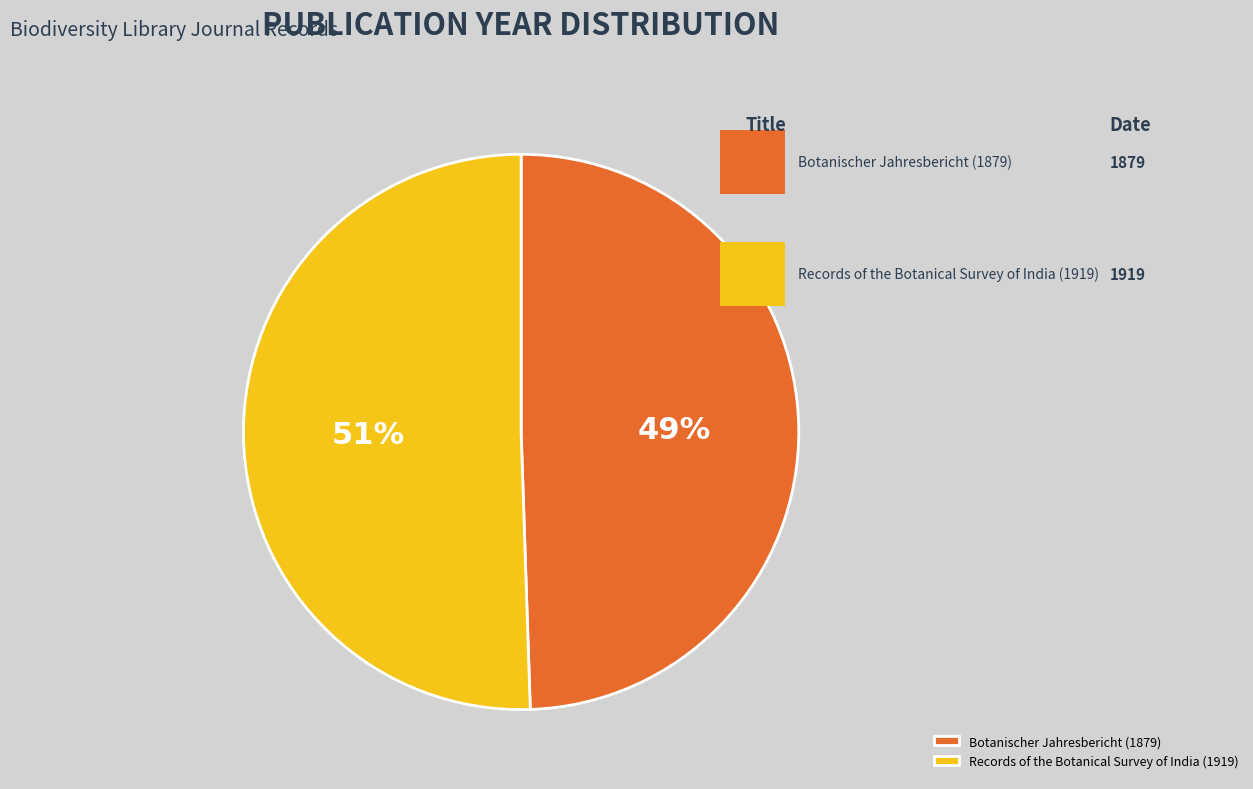

Is the sum of Records of the Botanical Survey of India (1919) and Botanischer Jahresbericht (1879) greater than half?

Yes